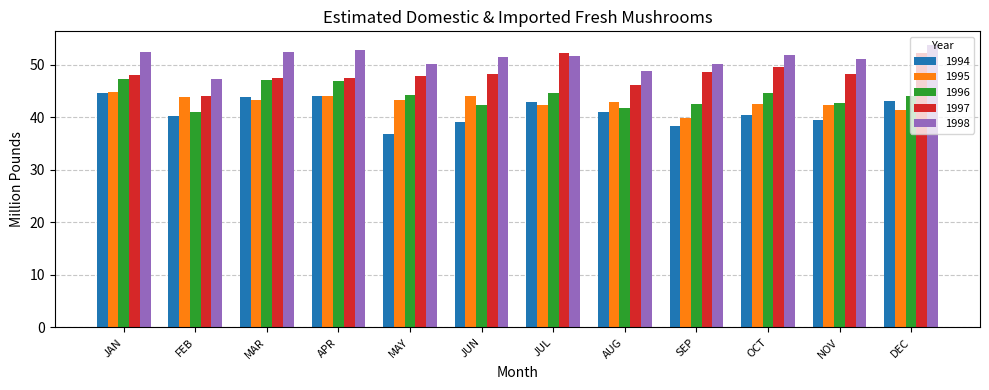

Is it true that 1995 equals 42.4 at NOV?

True